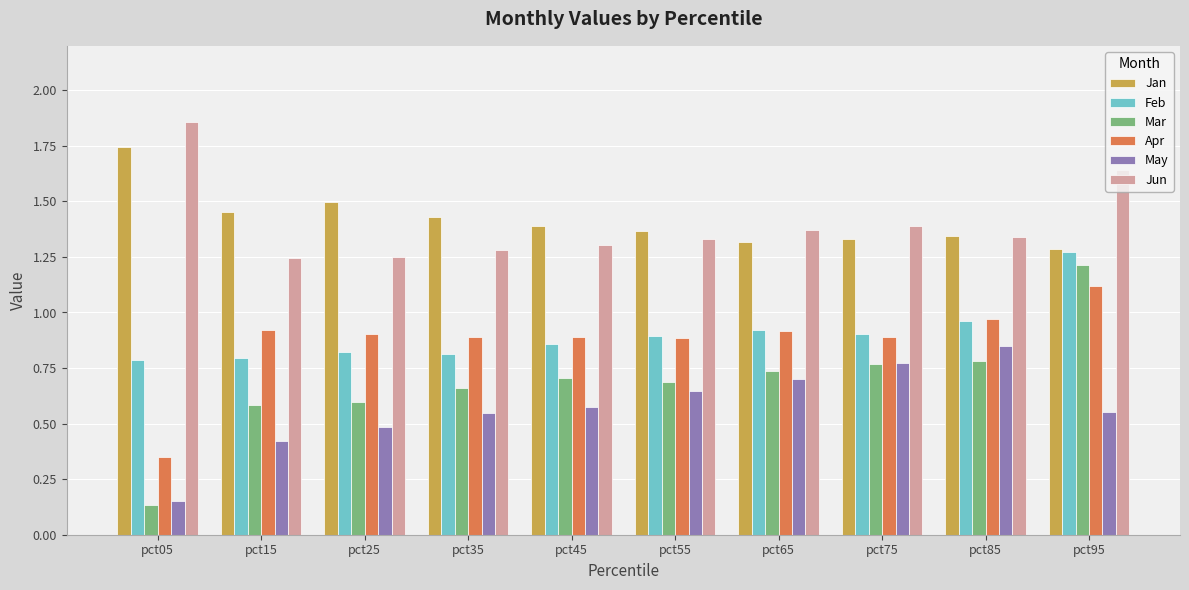

True or false: Apr has a value of 1.5 at pct85.

False